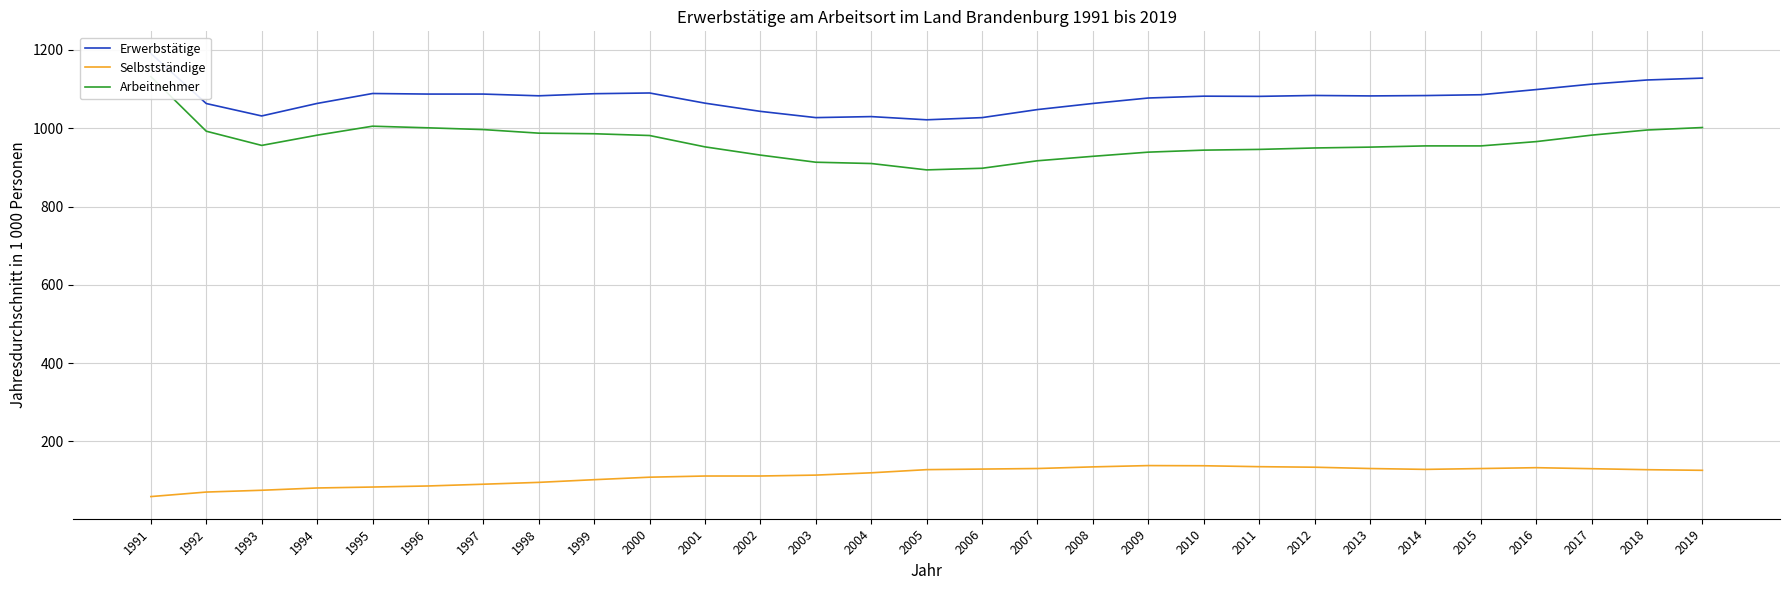

What is the sum of all Erwerbstätige values?

31239.2